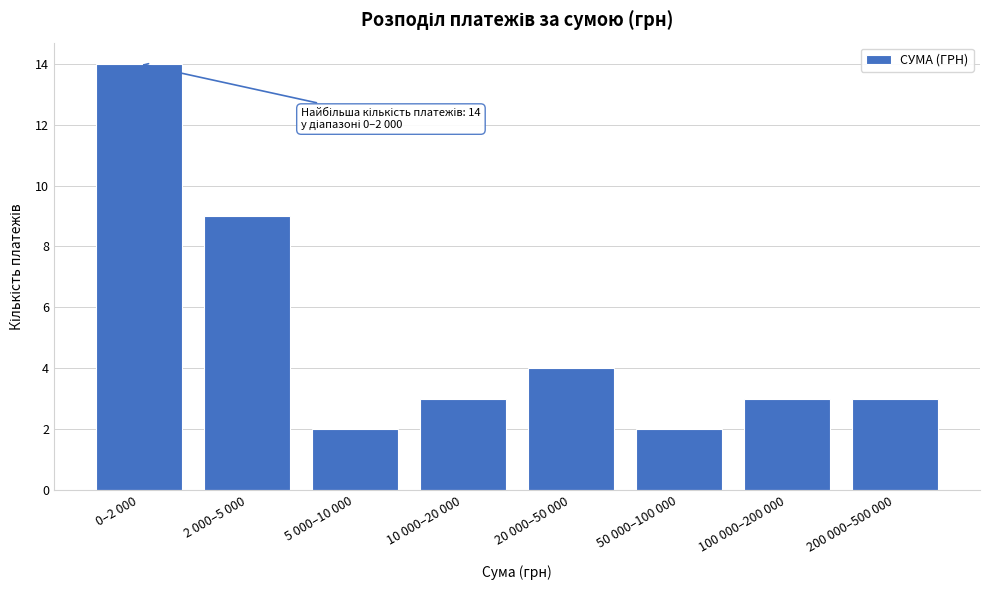

Reading left to right, list all the values displayed in this chart.

14	9	2	3	4	2	3	3